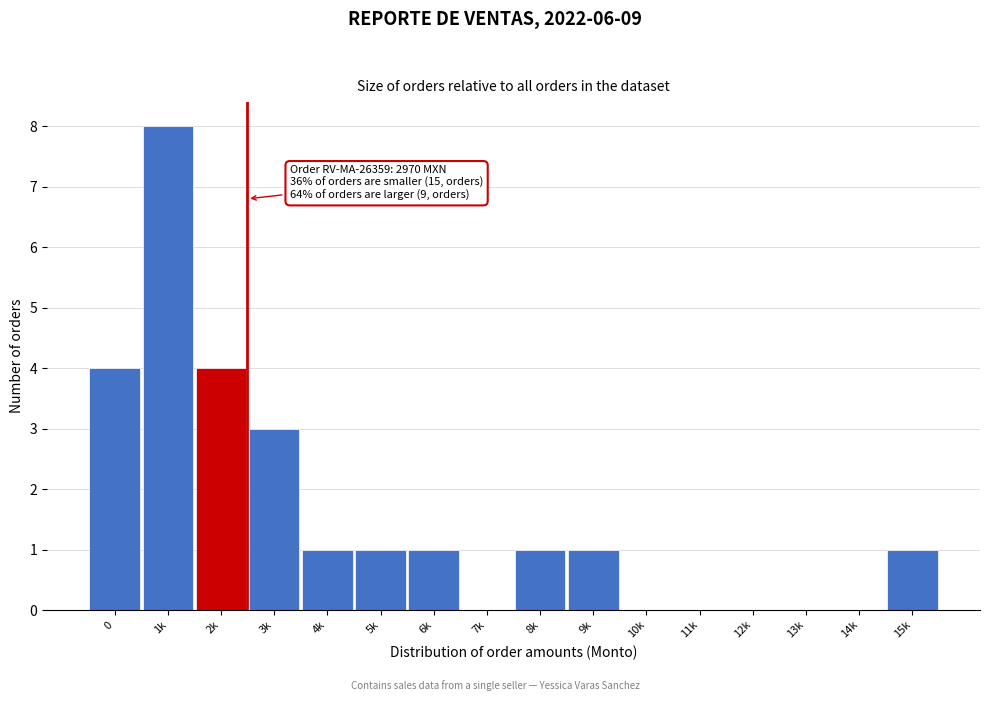

Reading left to right, extract all data points from this chart.

0=4	1k=8	2k=4	3k=3	4k=1	5k=1	6k=1	7k=0	8k=1	9k=1	10k=0	11k=0	12k=0	13k=0	14k=0	15k=1